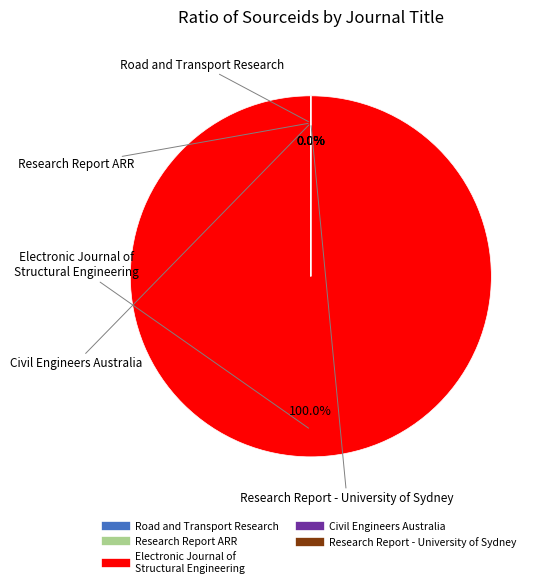

How many segments does this pie chart have?

5